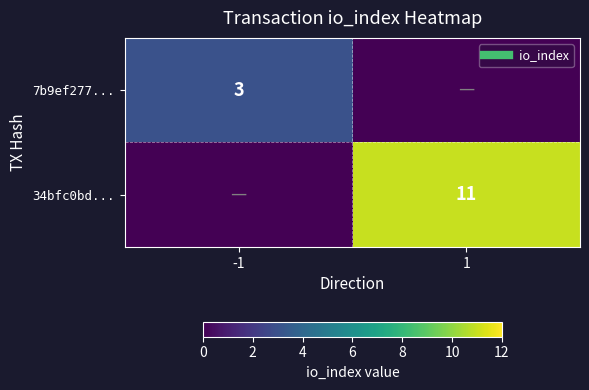

Rank the series at -1 from lowest to highest value.

34bfc0bd..., 7b9ef277...